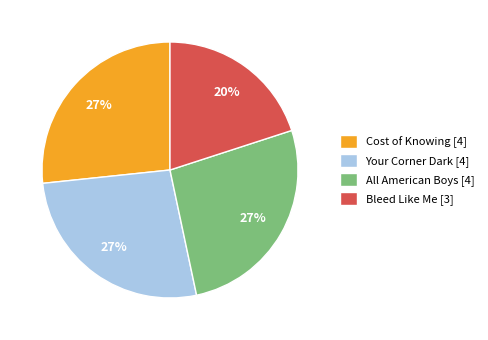

Is there a majority slice in this chart?

No